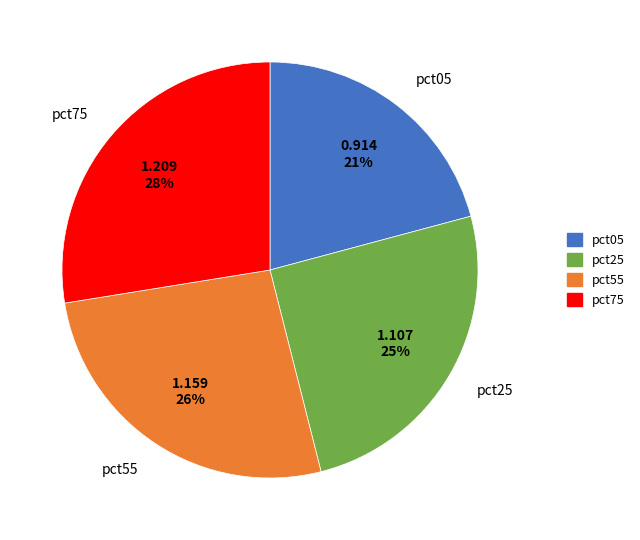

Combined, do pct25 and pct55 account for over 50%?

Yes